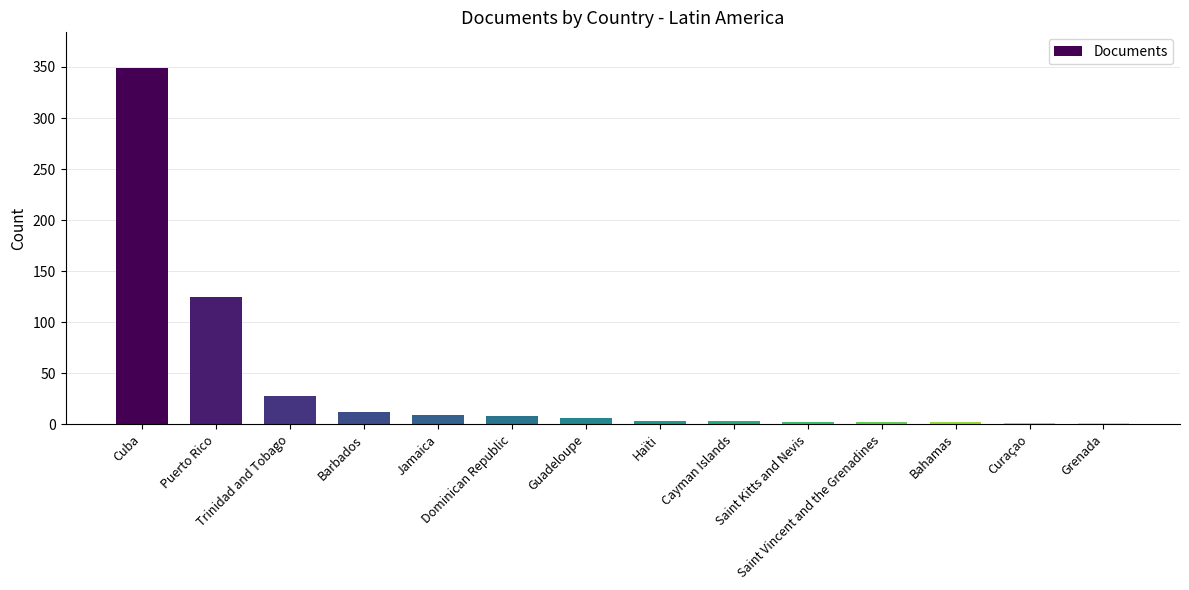

List the labels in order of value, largest first.

Cuba, Puerto Rico, Trinidad and Tobago, Barbados, Jamaica, Dominican Republic, Guadeloupe, Haïti, Cayman Islands, Saint Kitts and Nevis, Saint Vincent and the Grenadines, Bahamas, Curaçao, Grenada